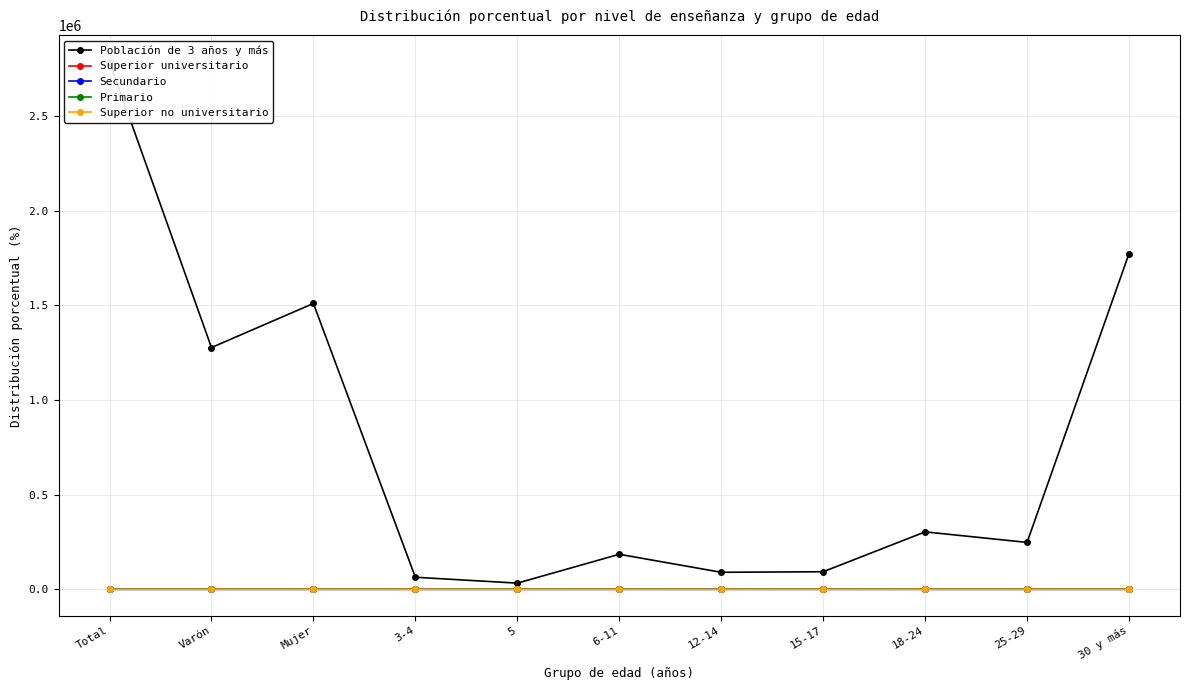

True or false: Secundario has more than 1 interior local peaks.

True